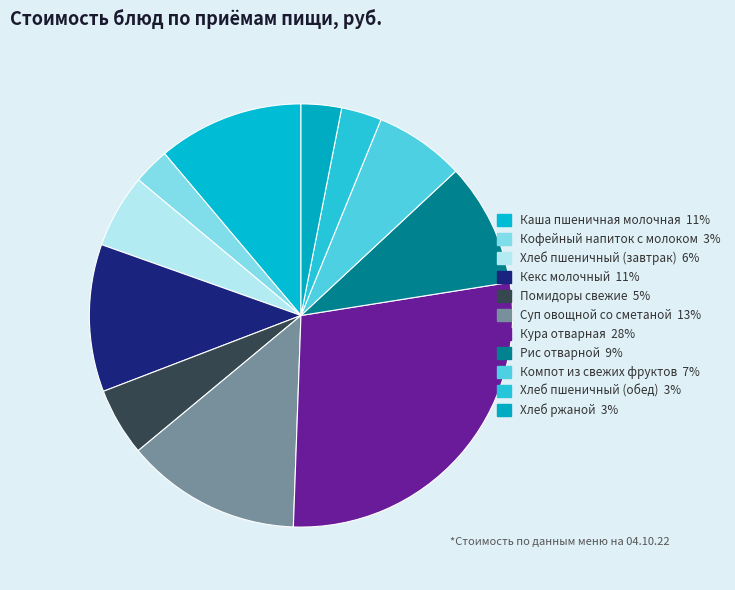

To the nearest percent, what is the difference between the largest and smallest slice percentages?

25%